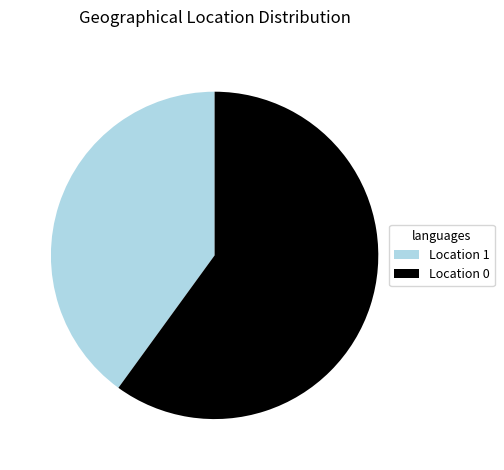

How many segments does this pie chart have?

2